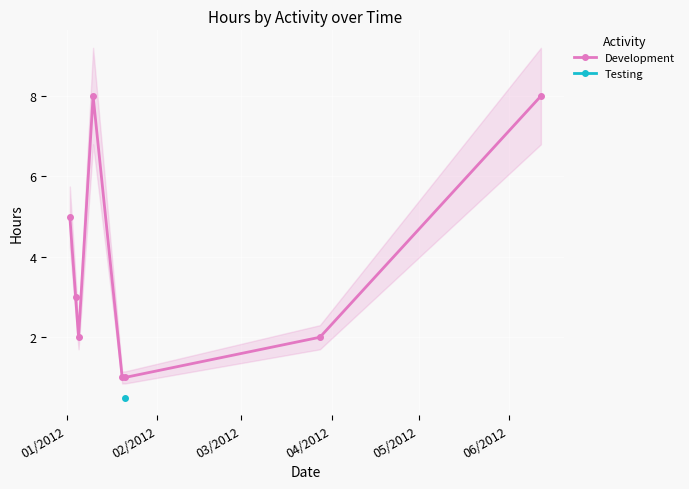

True or false: Development has more than 0 points higher than both neighbors.

True